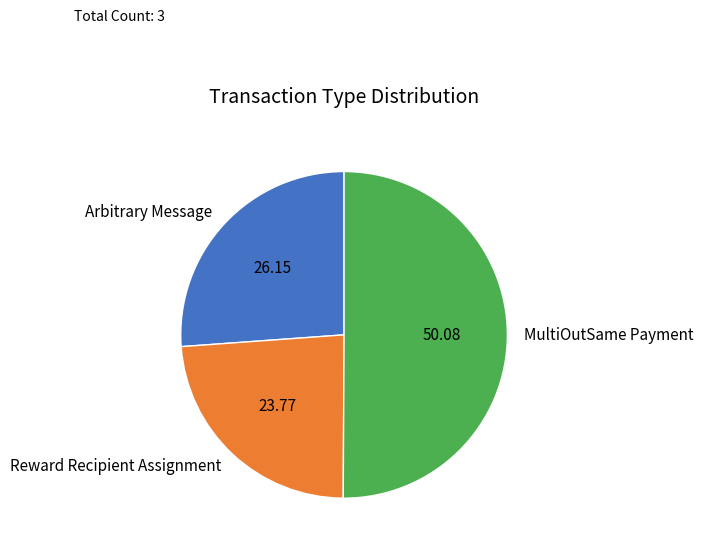

Which category accounts for the majority?

MultiOutSame Payment